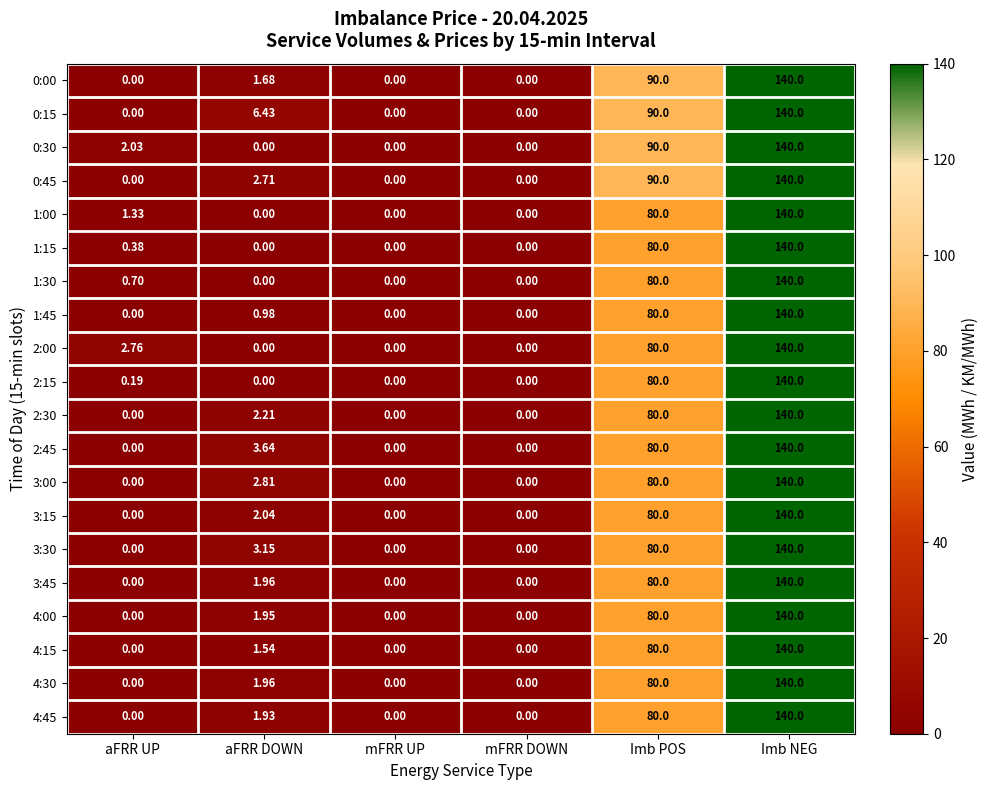

Is the value of 4:45 at Imb NEG greater than the value of 4:00 at aFRR UP?

Yes